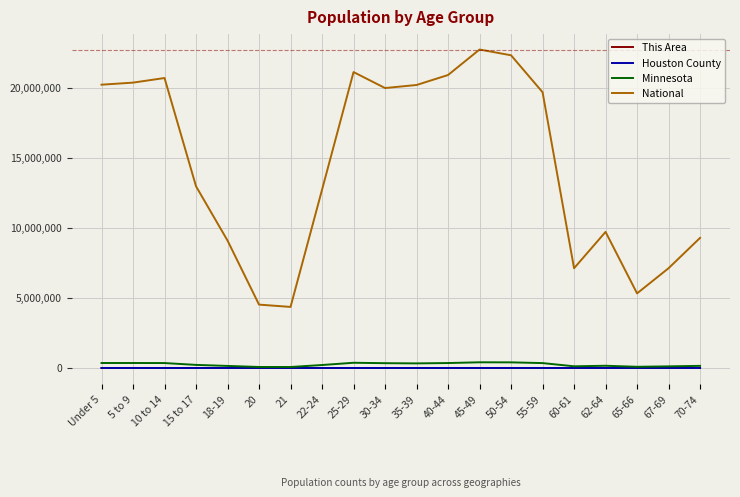

Which series has the largest range (max minus min)?

National